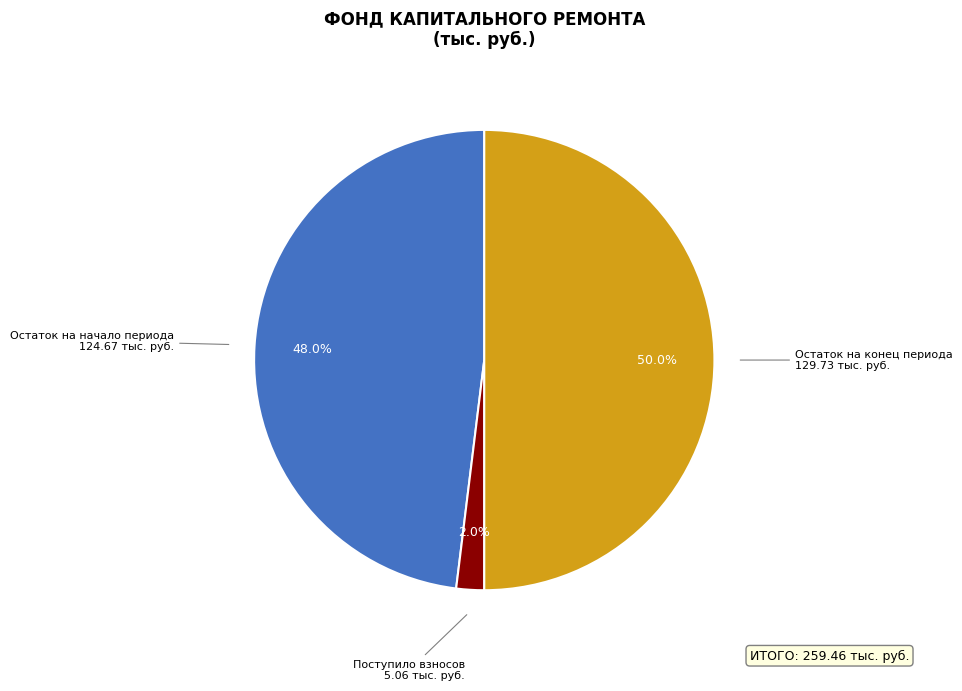

How many slices are in this pie chart?

3